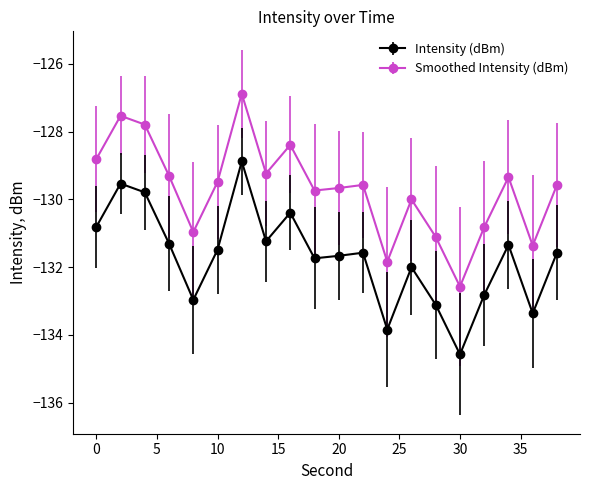

True or false: Smoothed Intensity (dBm) has more than 2 interior local peaks.

True